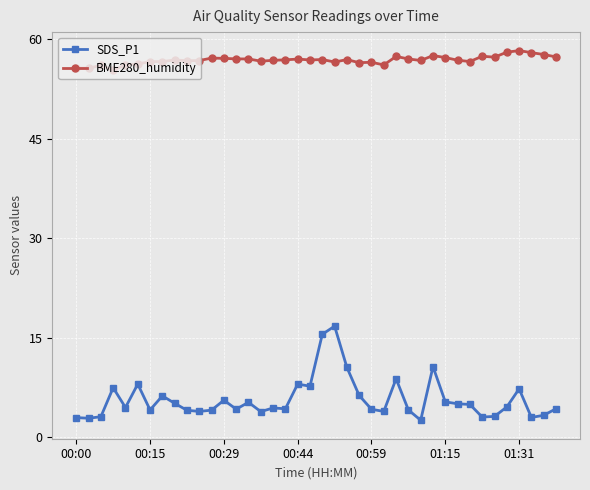

Rank the series by their average value, from lowest to highest.

SDS_P1, BME280_humidity